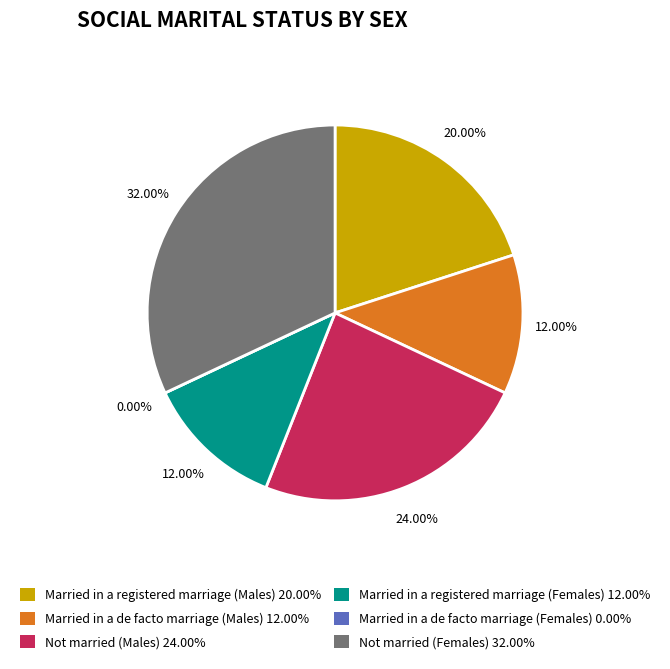

Do Married in a de facto marriage (Males) and Not married (Males) together represent more than half of the pie?

No